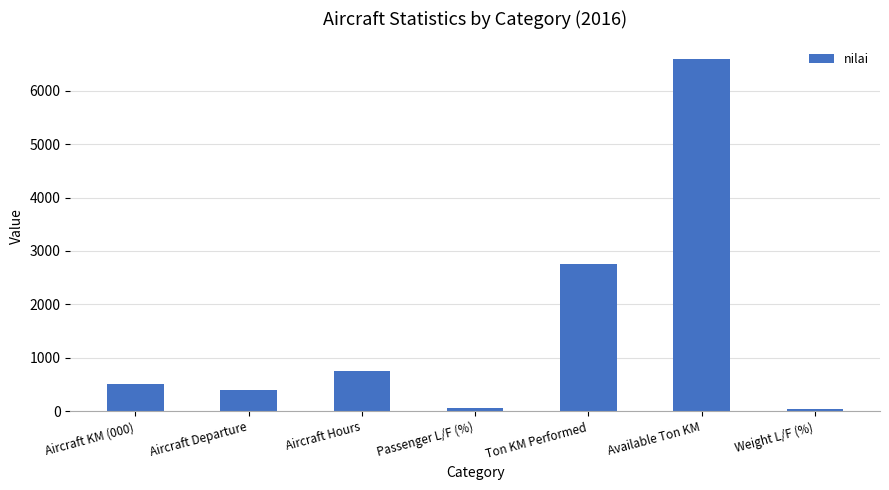

True or false: the data shows 1263 at Ton KM Performed.

False